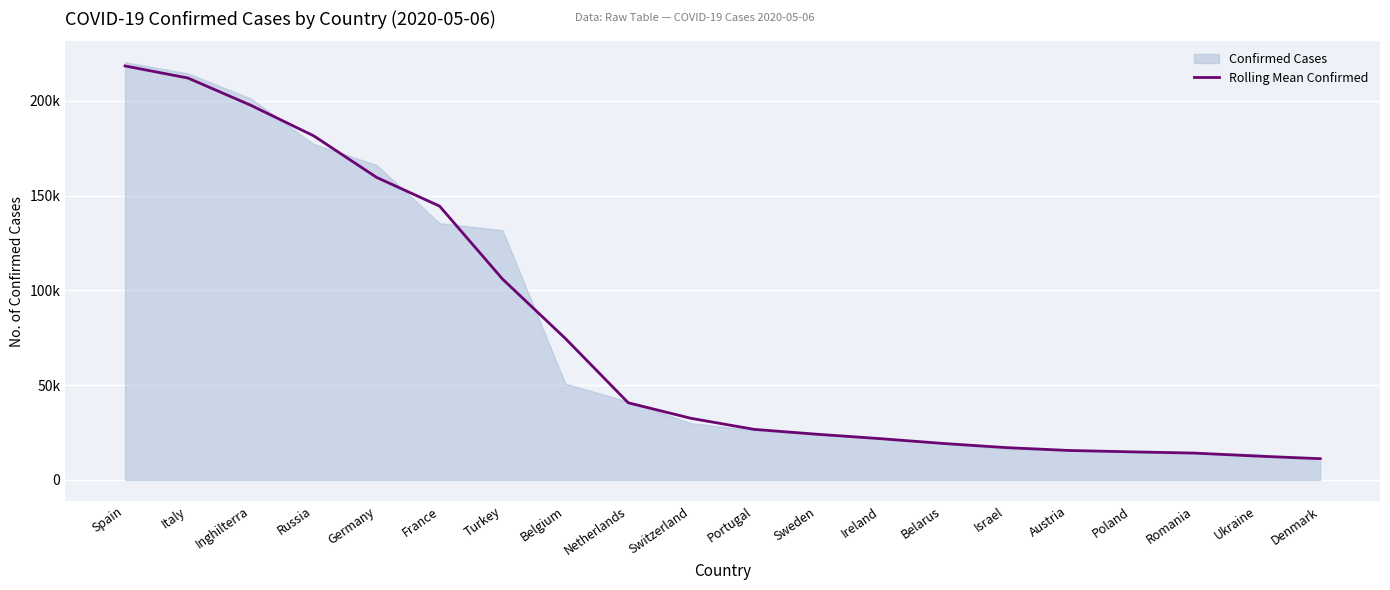

Approximately how many times larger is the value at Belarus compared to Israel?

1.1